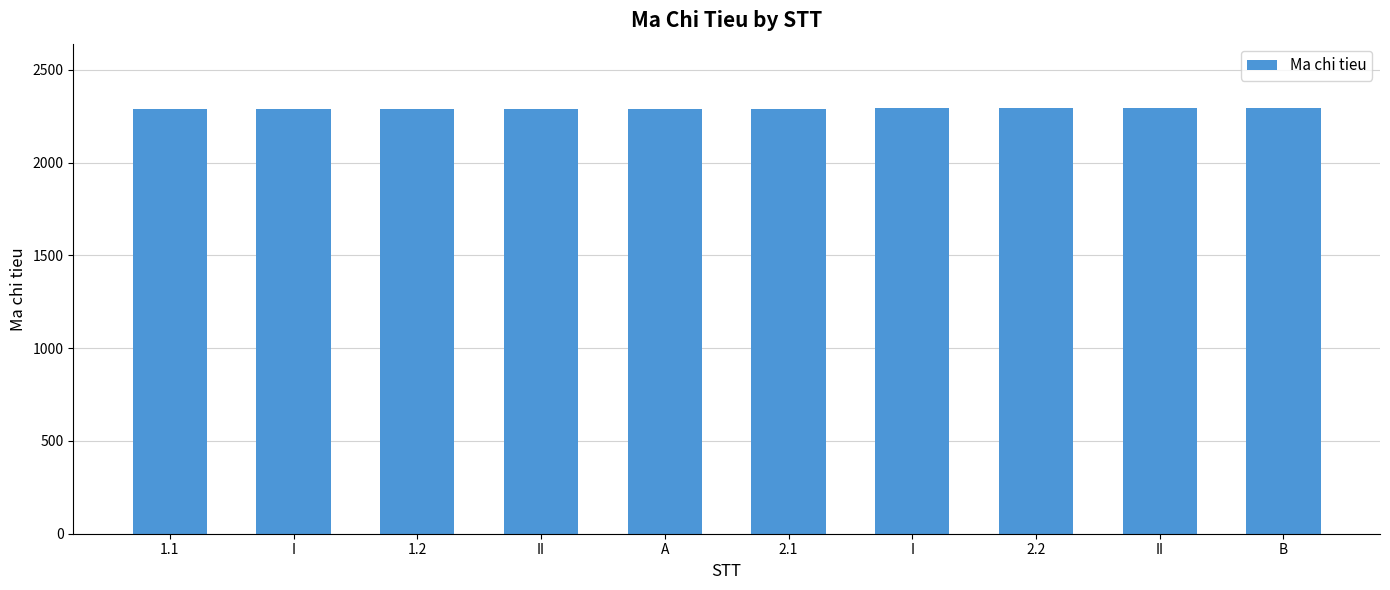

List the labels in order of value, largest first.

B, II, 2.2, I, 2.1, A, II, 1.2, I, 1.1